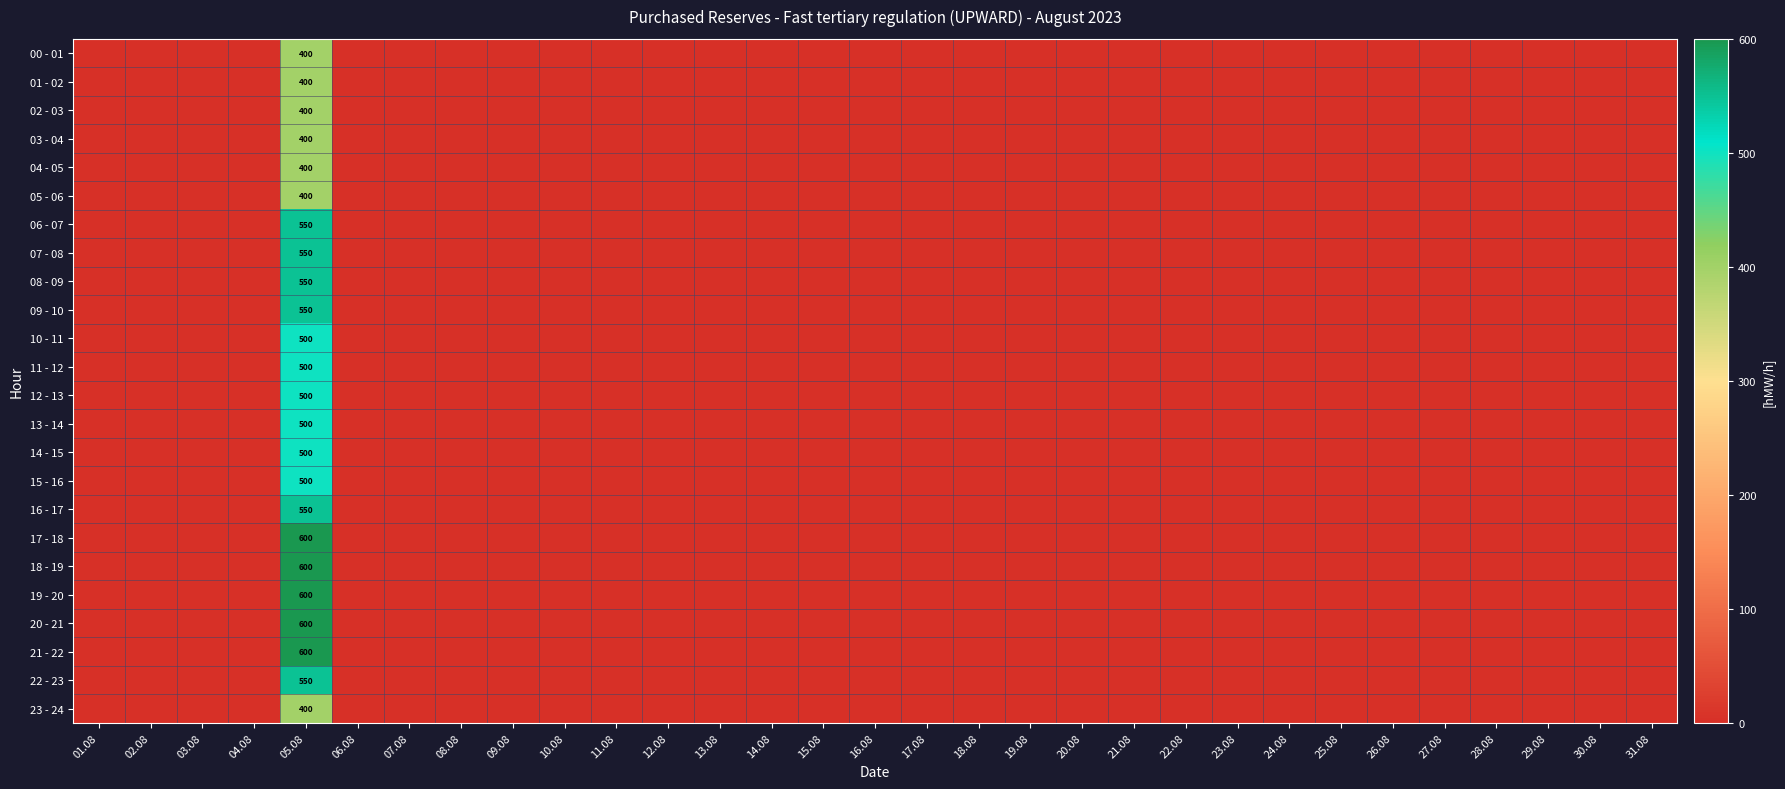

How many categories are shown in the chart?

31